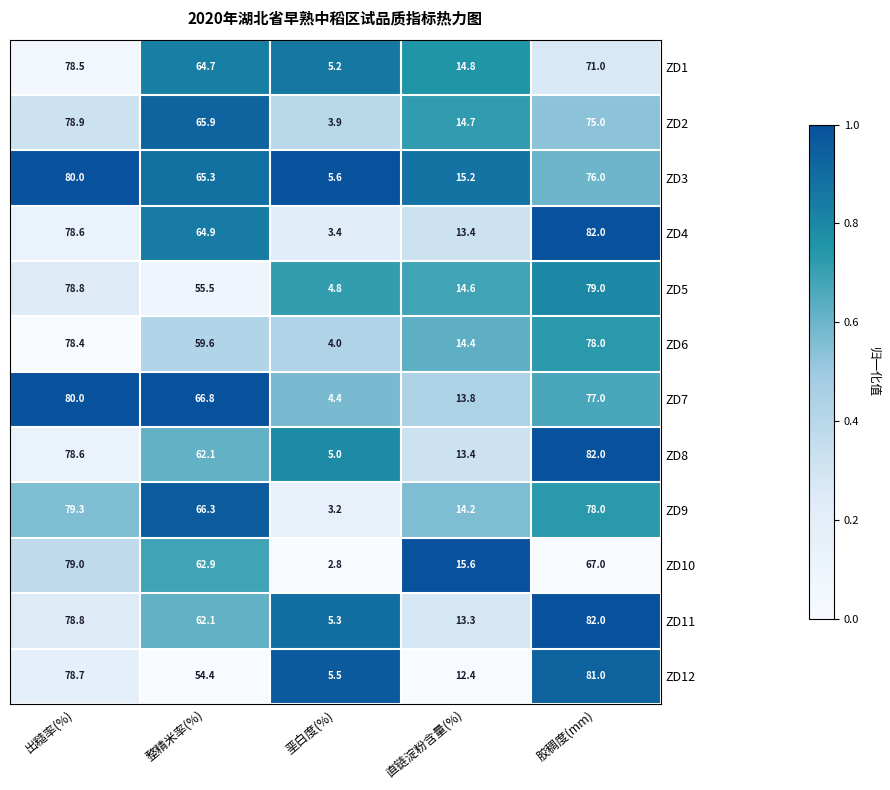

The value of ZD12 at 胶稠度(mm) is 21.9. True or false?

False